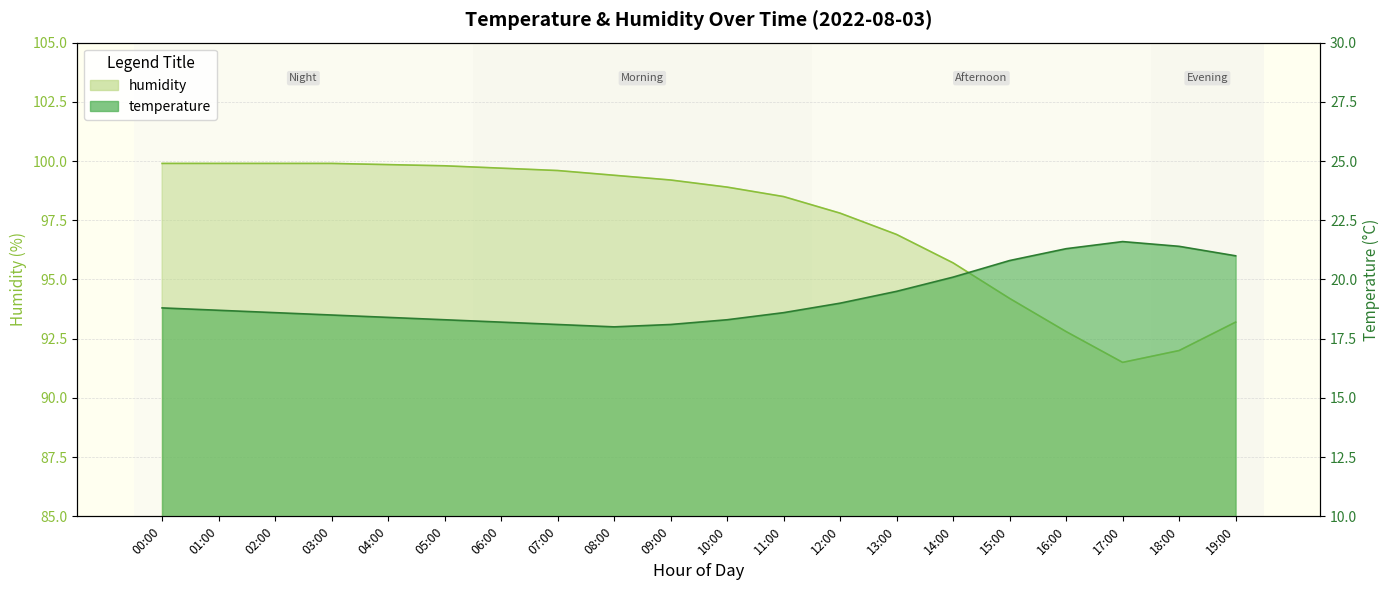

What is the difference between the temperature values at 19:00 and 01:00?

2.3